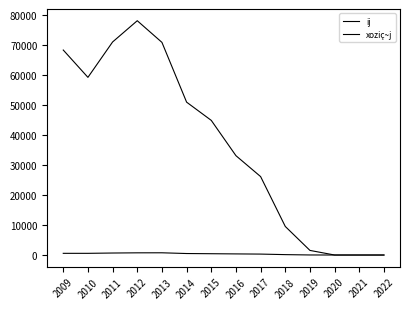

The value of xoziç~j at 2012 is 78204. True or false?

True